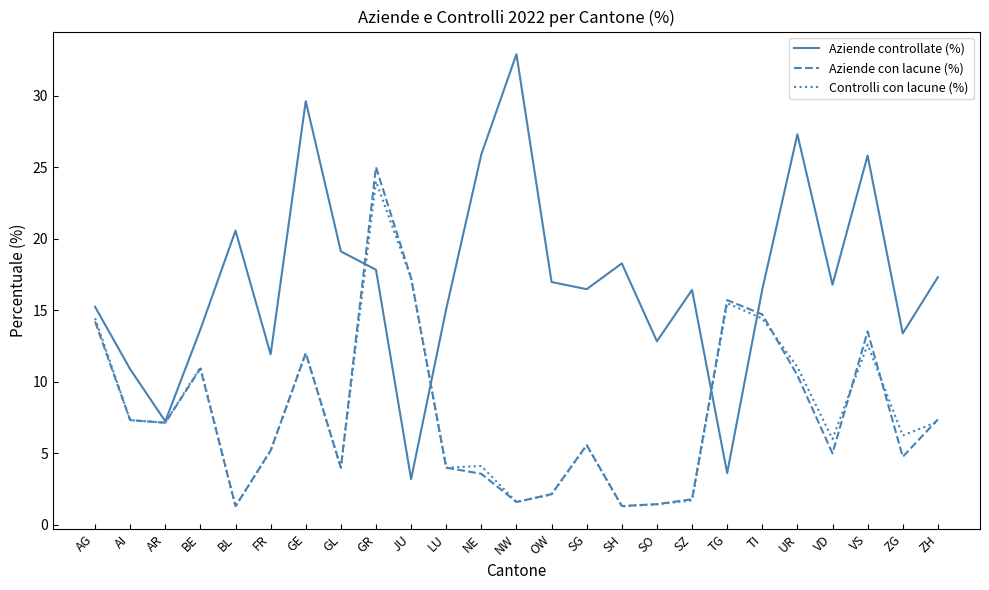

Which series has the largest total across all categories?

Aziende controllate (%)